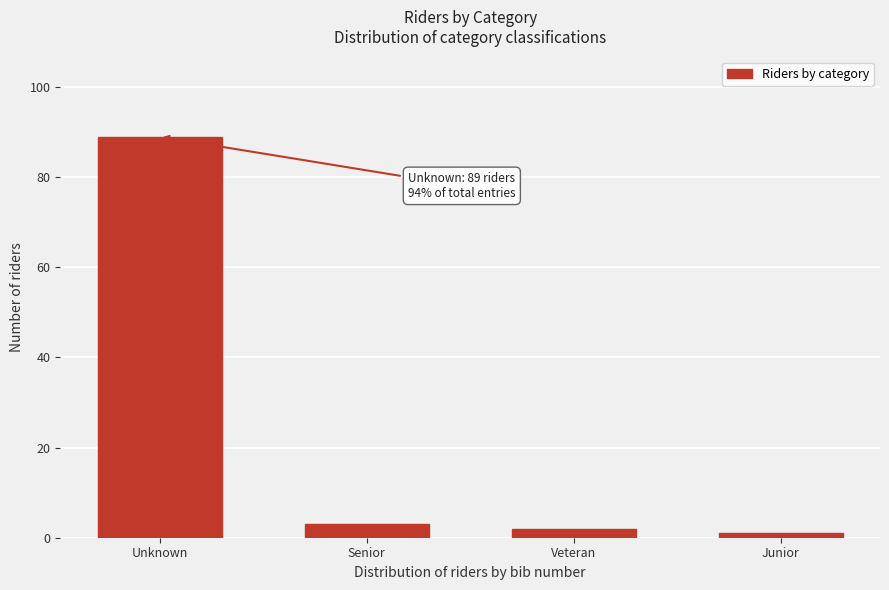

Reading left to right, extract all data points from this chart.

89	3	2	1